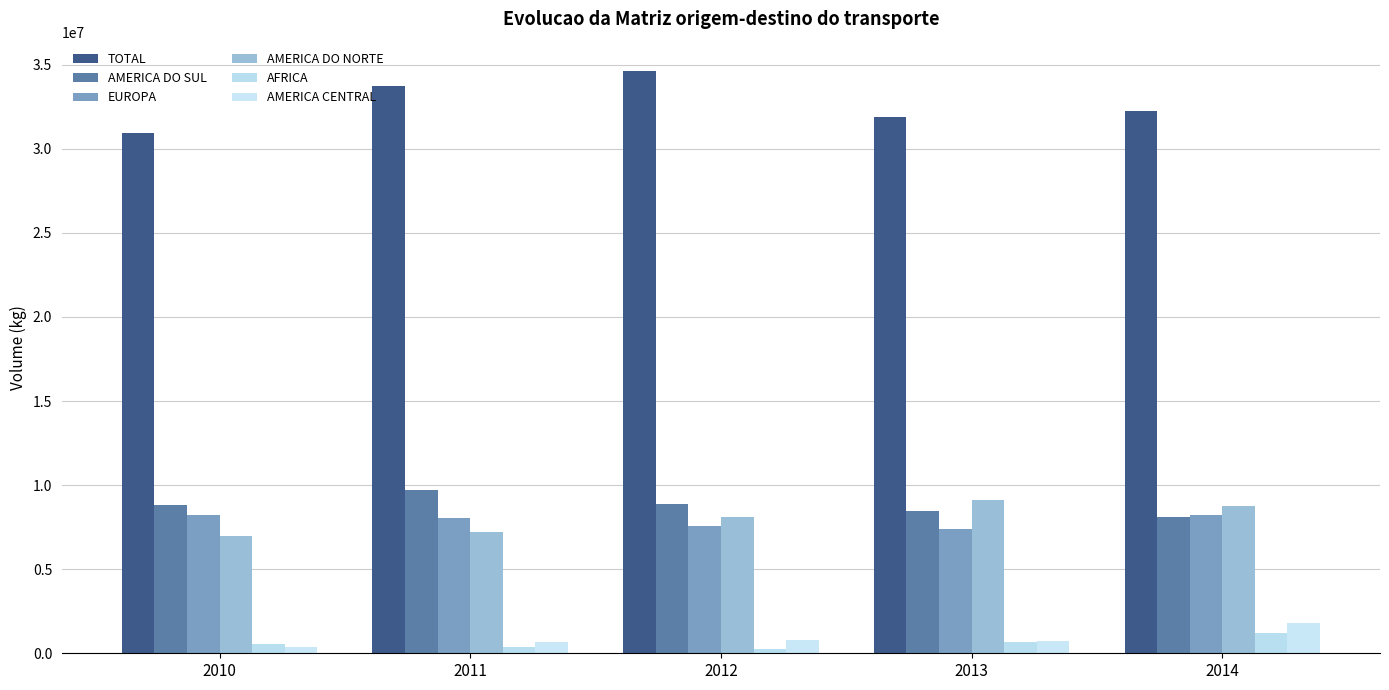

What is the difference between the AMERICA DO NORTE values at 2011 and 2013?

1899818.7